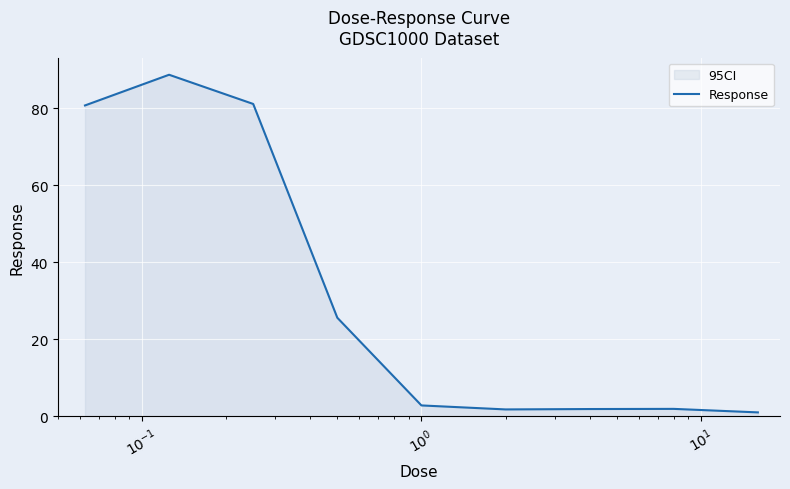

What is the maximum value shown in the chart?

88.8